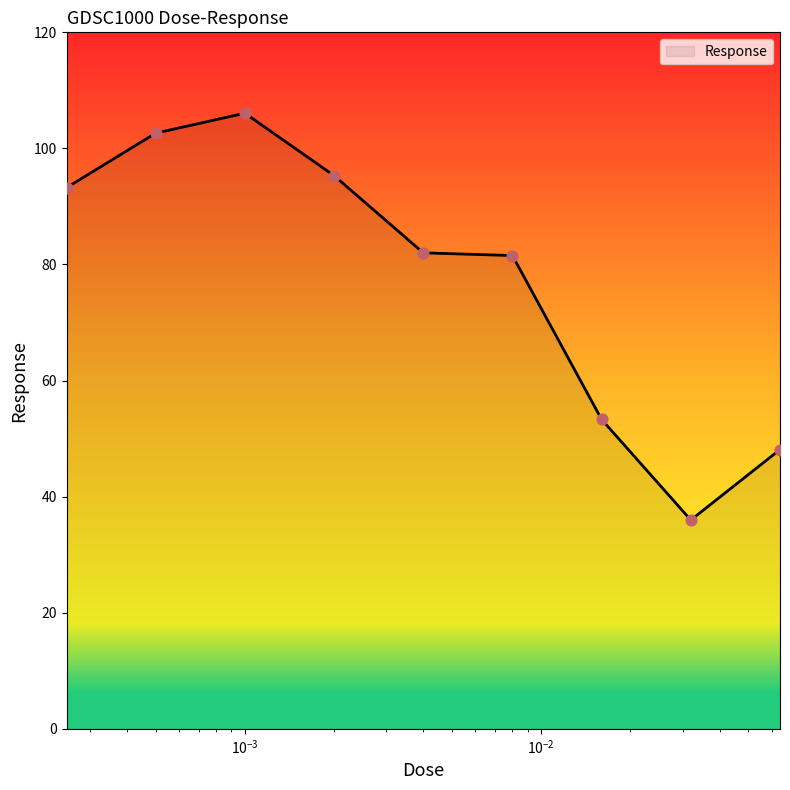

What is the maximum value shown in the chart?

106.1